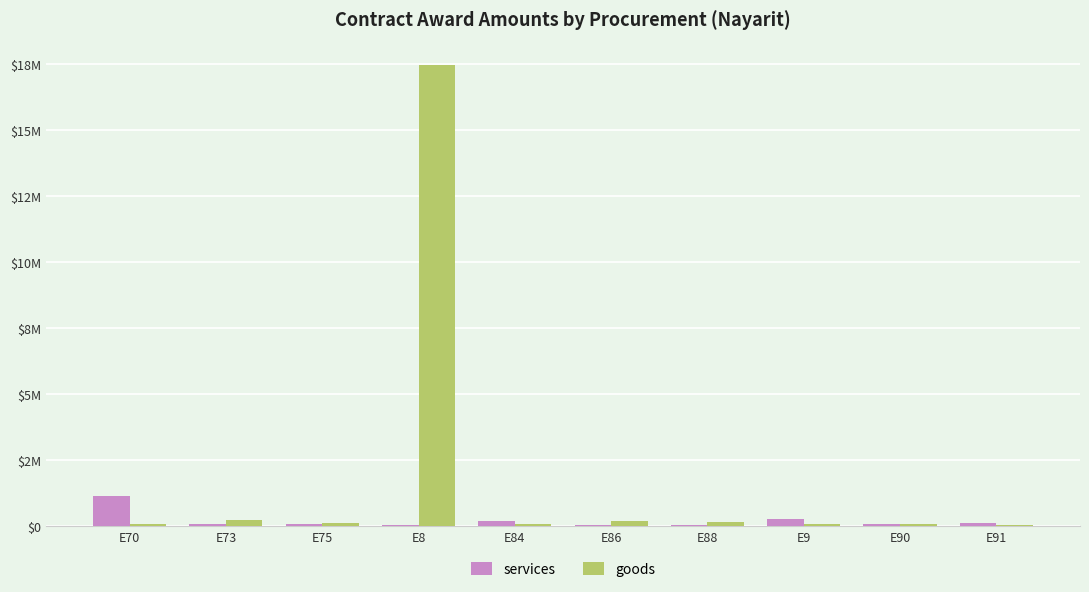

What is the difference between the maximum and second lowest values in the services series?

1080884.0